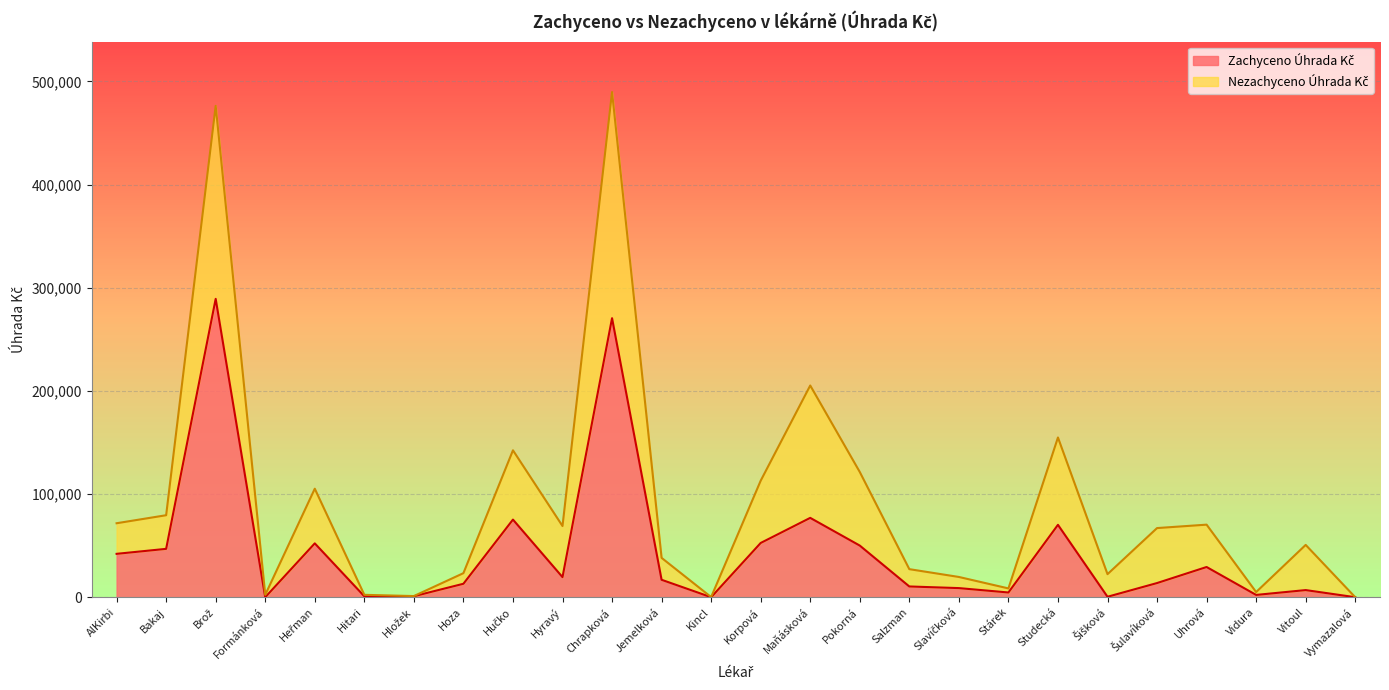

The chart shows a value of 22663.5 at Hoza. True or false?

False